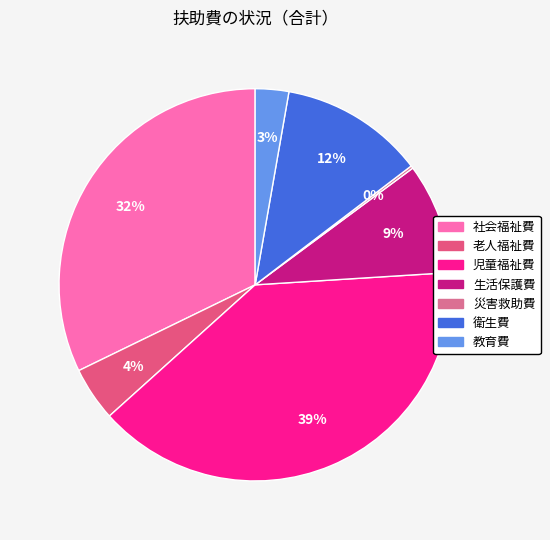

What is the change in value from 生活保護費 to 災害救助費?

-201496111